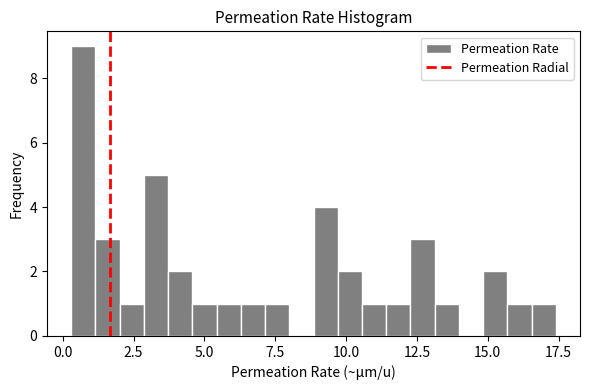

Read against the x-axis, roughly where is the centre of the tallest bar?

0.5